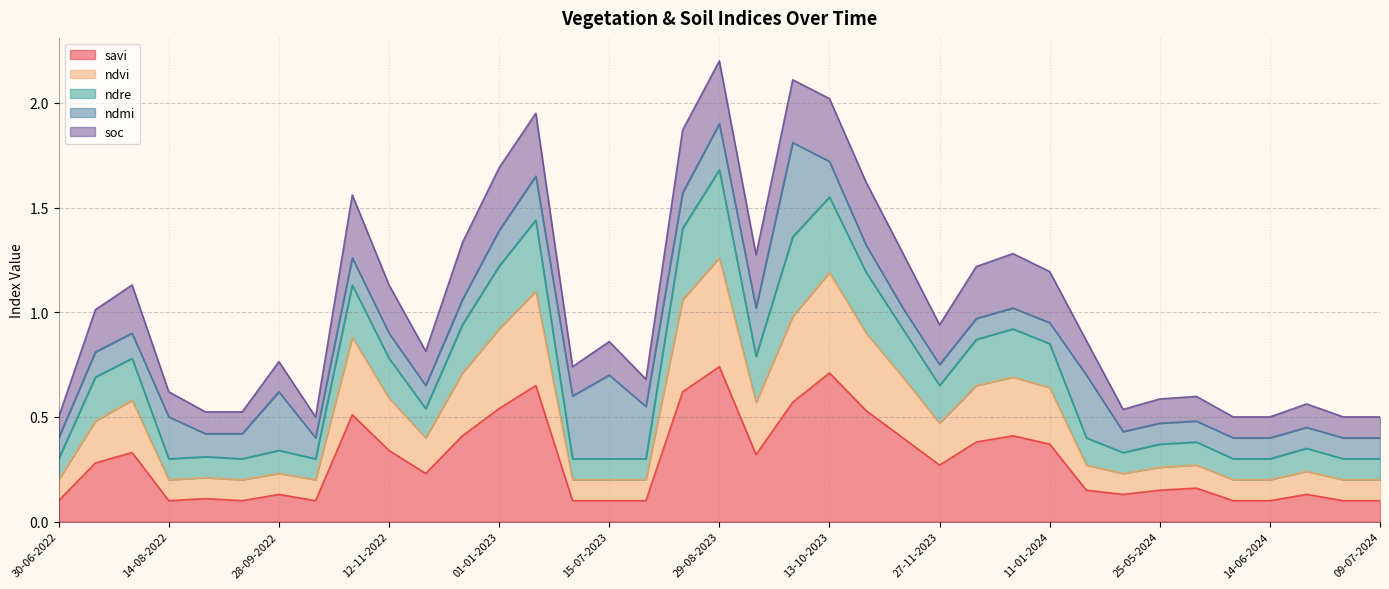

What is the difference between the second highest and second lowest values in the savi series?

0.6